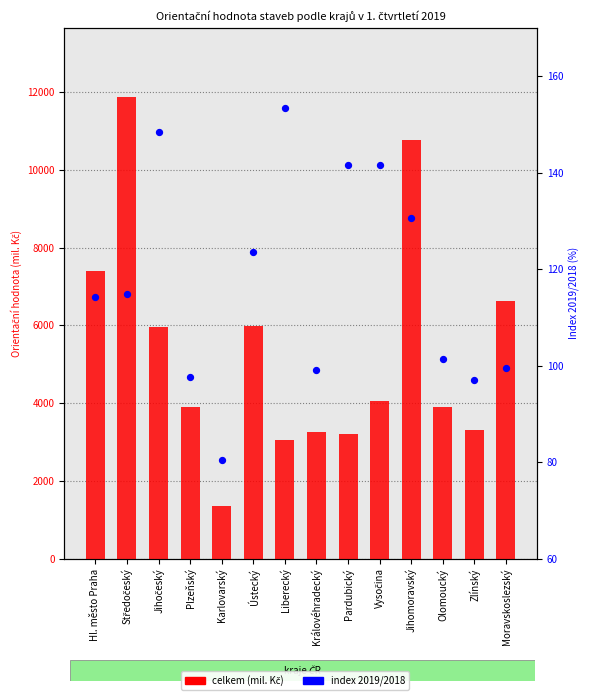

Is the value of index 2019/2018 at Hl. město Praha greater than the value of celkem (mil. Kč) at Zlínský?

No